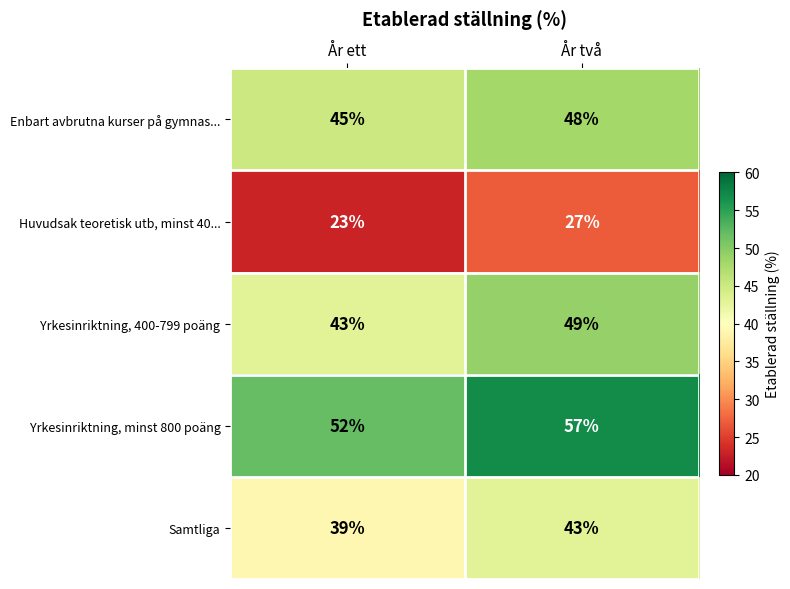

What is the approximate value of Huvudsak teoretisk utb, minst 40... at År ett?

23